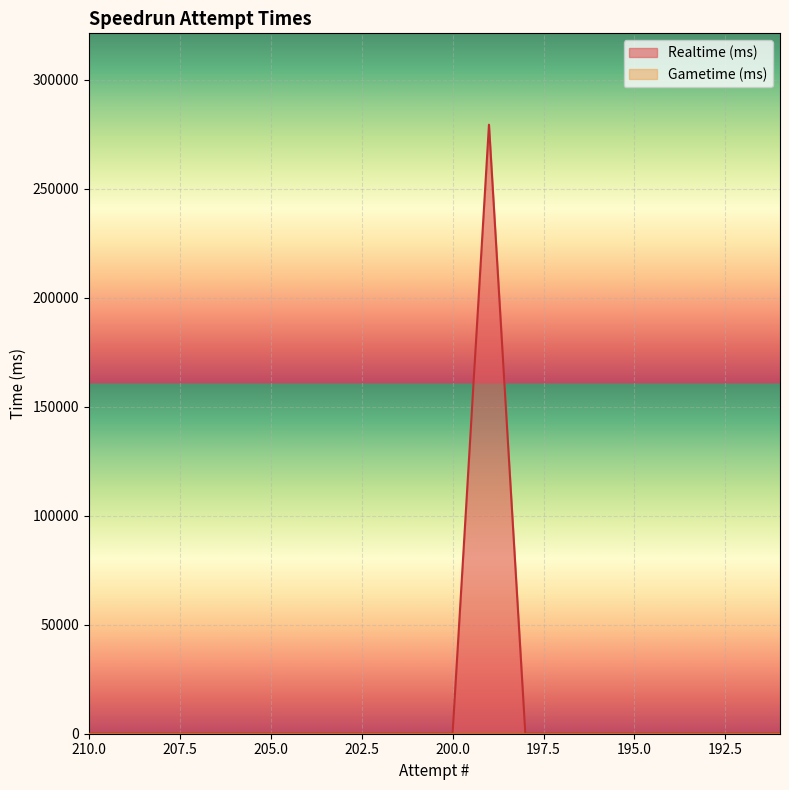

The value at 202 is 110709. True or false?

False